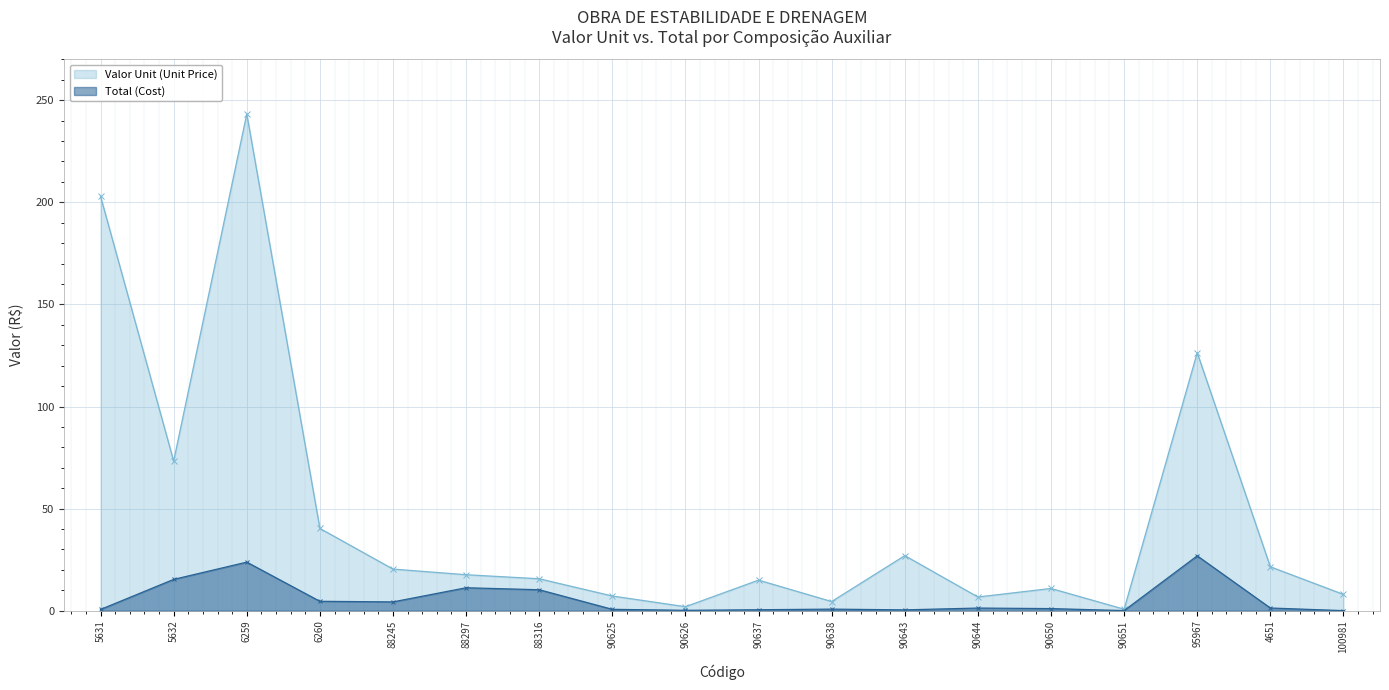

Reading left to right, list all the values displayed in this chart.

Valor Unit (Unit Price): 5631=202.9	5632=73.3	6259=243.2	6260=40.3	88245=20.4	88297=17.6	88316=15.7	90625=7.2	90626=2.0	90637=15.0	90638=4.5	90643=27.0	90644=6.7	90650=10.9	90651=0.8	95967=126.3	4651=21.5	100981=8.0
Total (Cost): 5631=0.6	5632=15.4	6259=23.8	6260=4.6	88245=4.3	88297=11.3	88316=10.3	90625=0.7	90626=0.2	90637=0.5	90638=0.8	90643=0.4	90644=1.3	90650=1.1	90651=0.1	95967=26.9	4651=1.4	100981=0.1